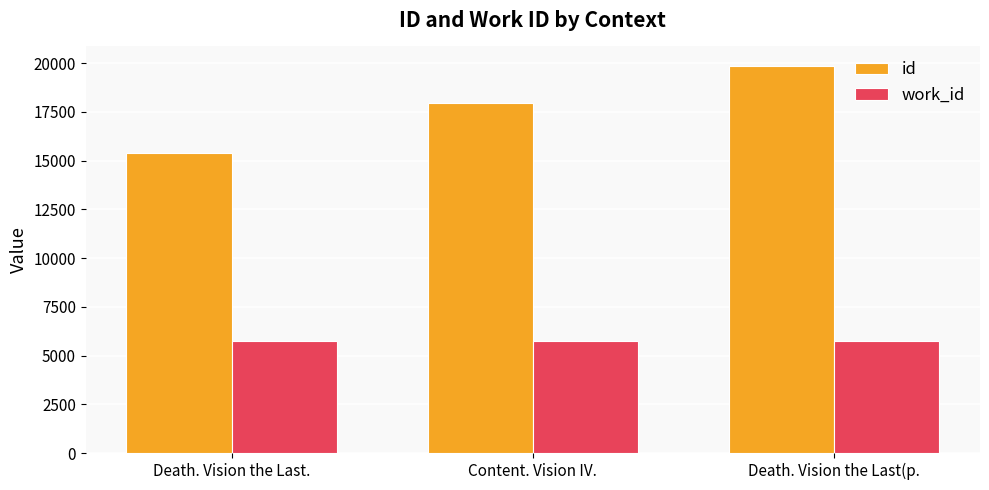

Is it true that id equals 19868 at Death. Vision the Last(p.?

True